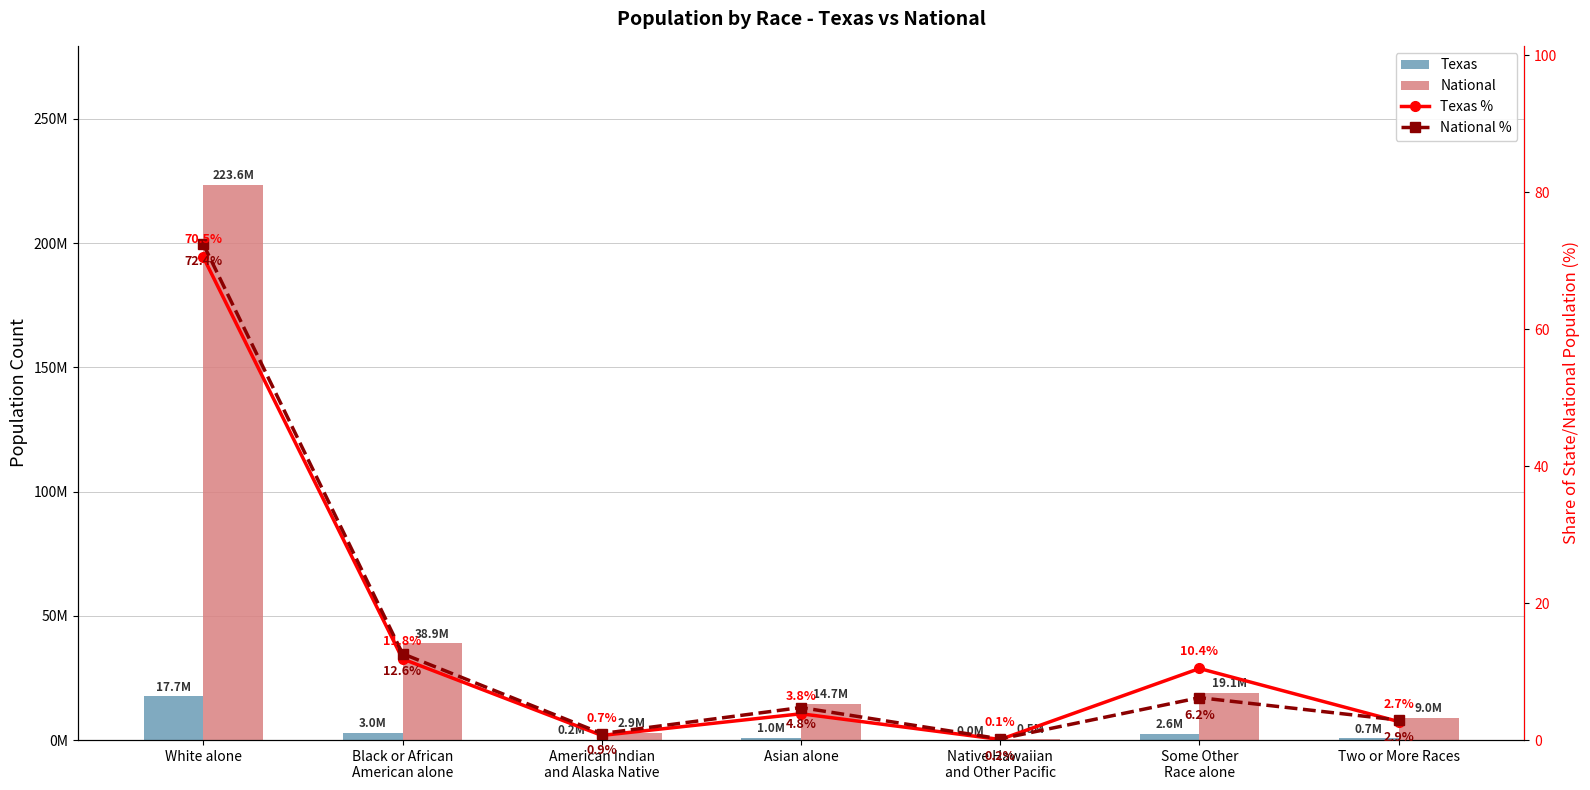

What is the average value of the Texas series?

3592223.0